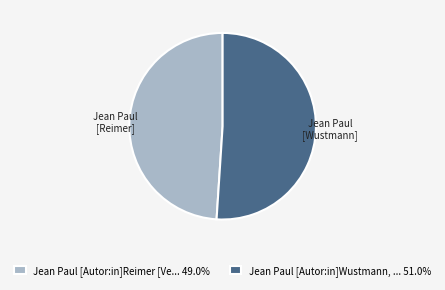

Combined, do Jean Paul [Autor:in]Wustmann, ... 51.0% and Jean Paul [Autor:in]Reimer [Ve... 49.0% account for over 50%?

Yes